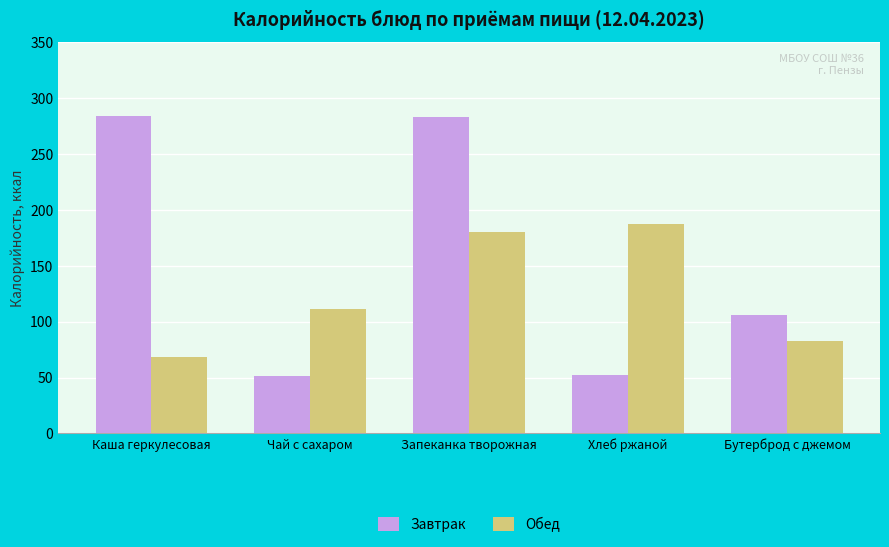

Which category has the lowest value in the Обед series?

Каша геркулесовая